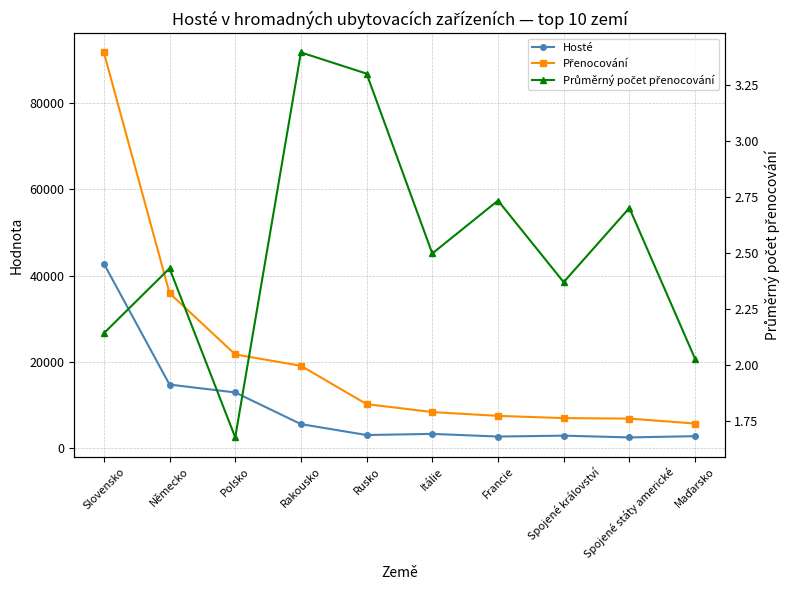

Is the value of Hosté at Spojené království greater than the value of Průměrný počet přenocování at Polsko?

Yes